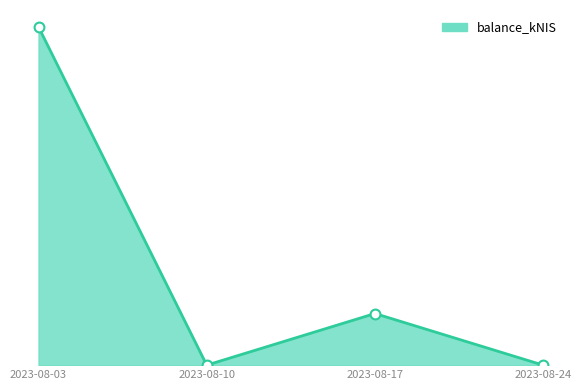

What is the change in value from 2023-08-17 to 2023-08-24?

-1.1